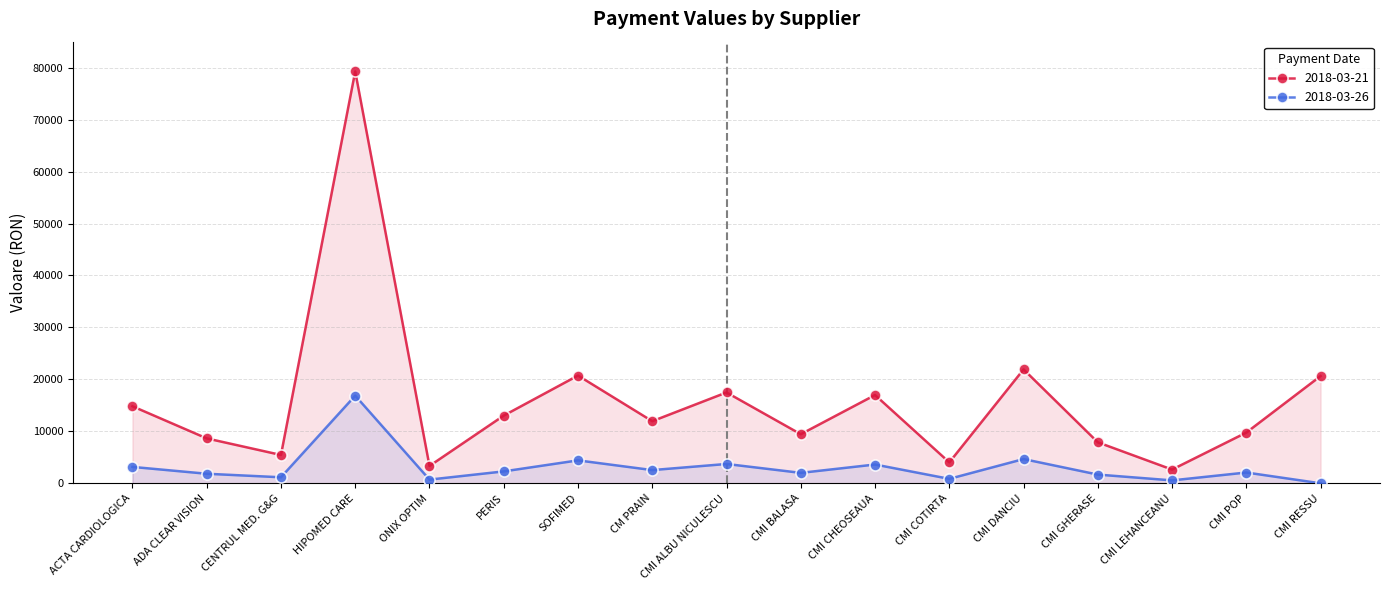

At which category is the sum across all series the highest?

HIPOMED CARE